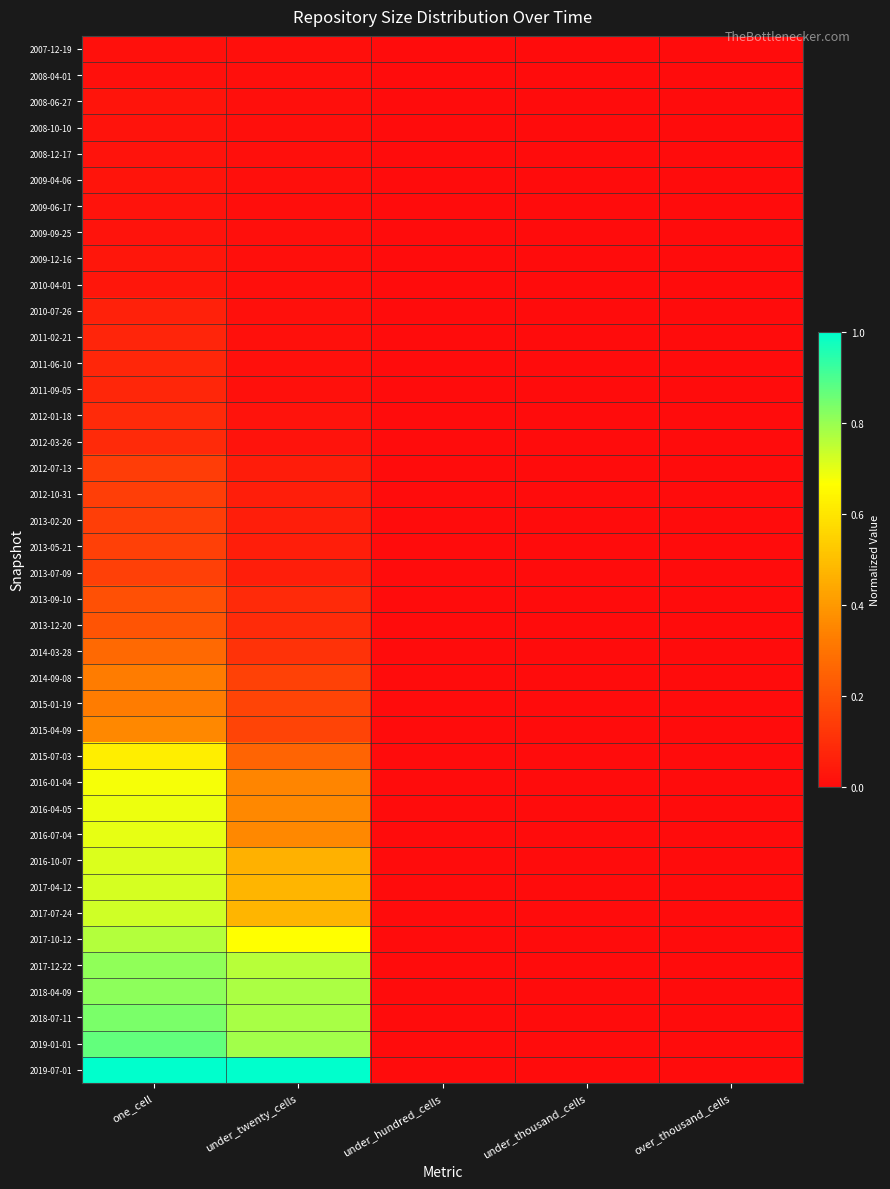

What is the total value across all series at under_twenty_cells?

8.7